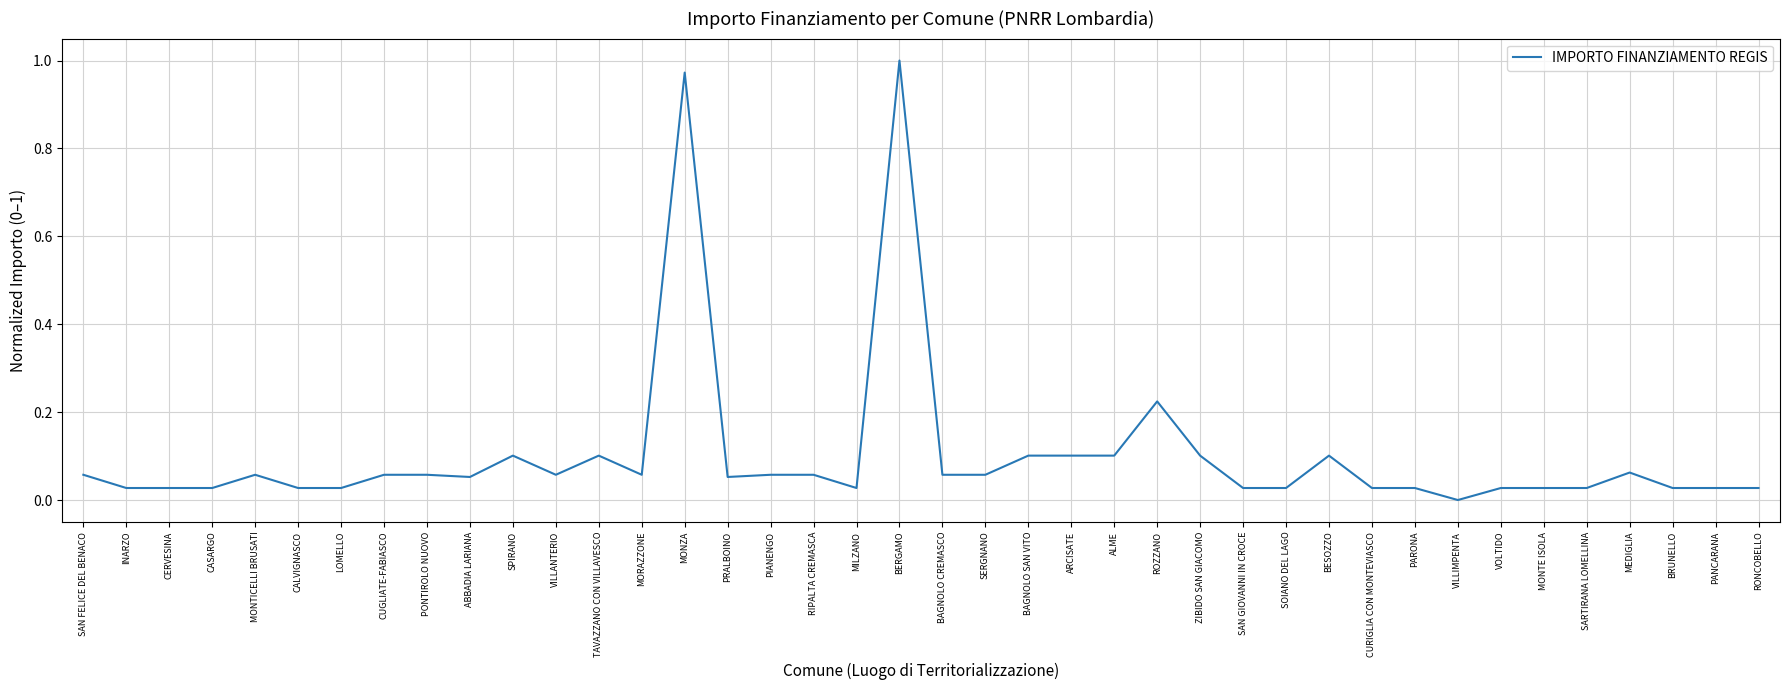

True or false: the data shows 0.1 at BESOZZO.

True